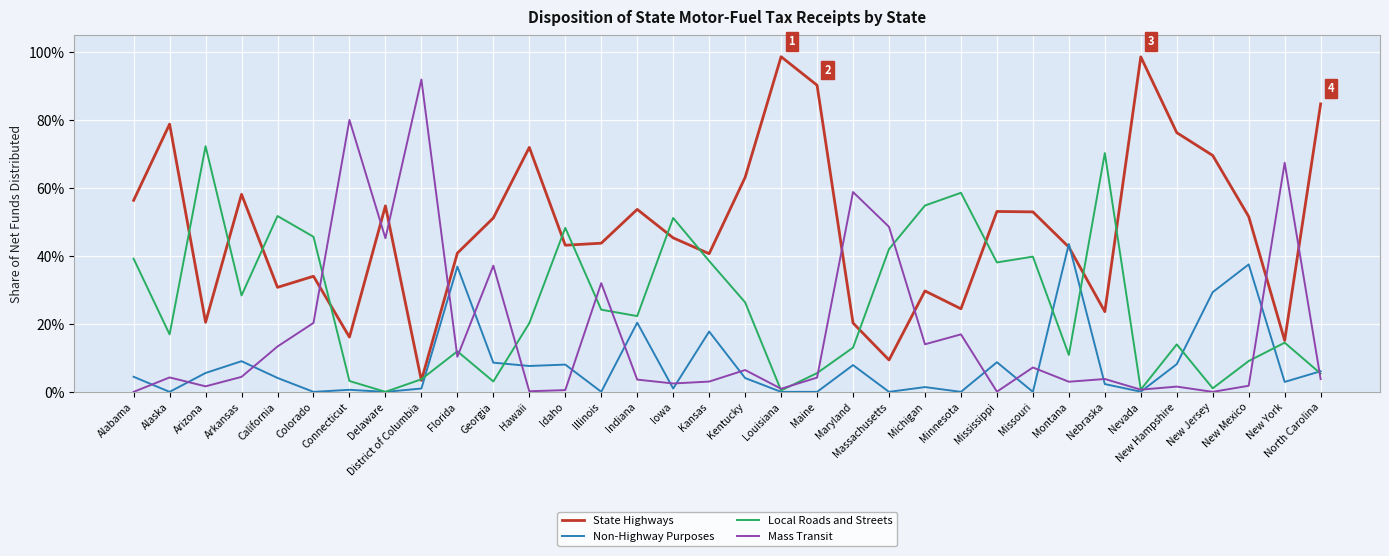

What is the spread (max minus min) of values at District of Columbia?

0.9